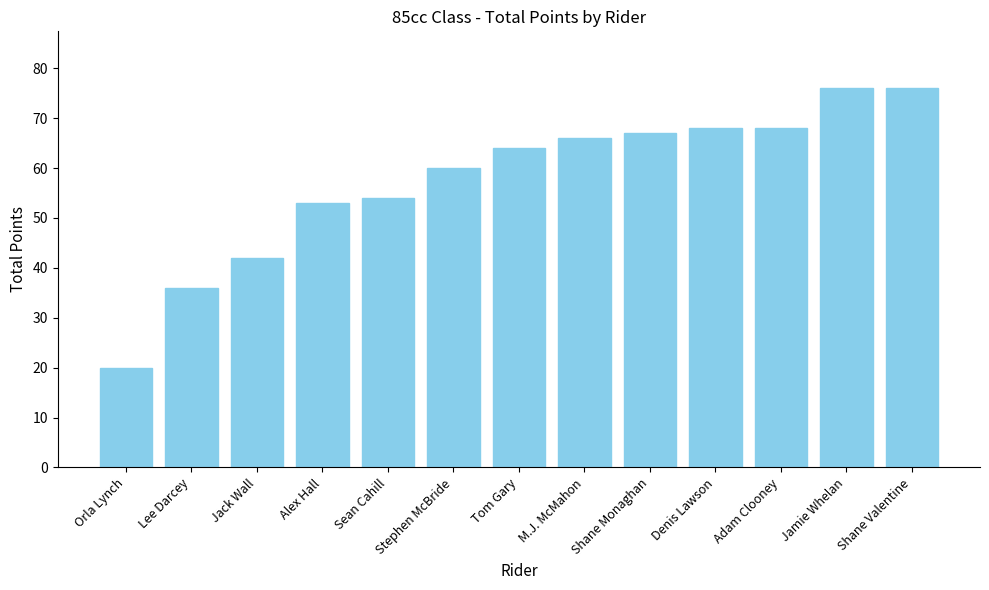

What is the value of the 3rd bar from the left?

42